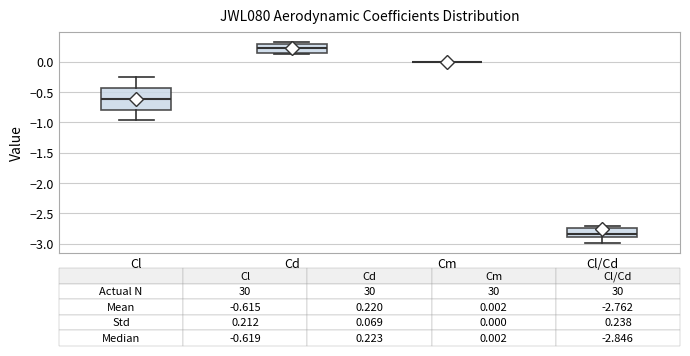

Which box is the tallest, from its lower edge to its upper edge?

Cl